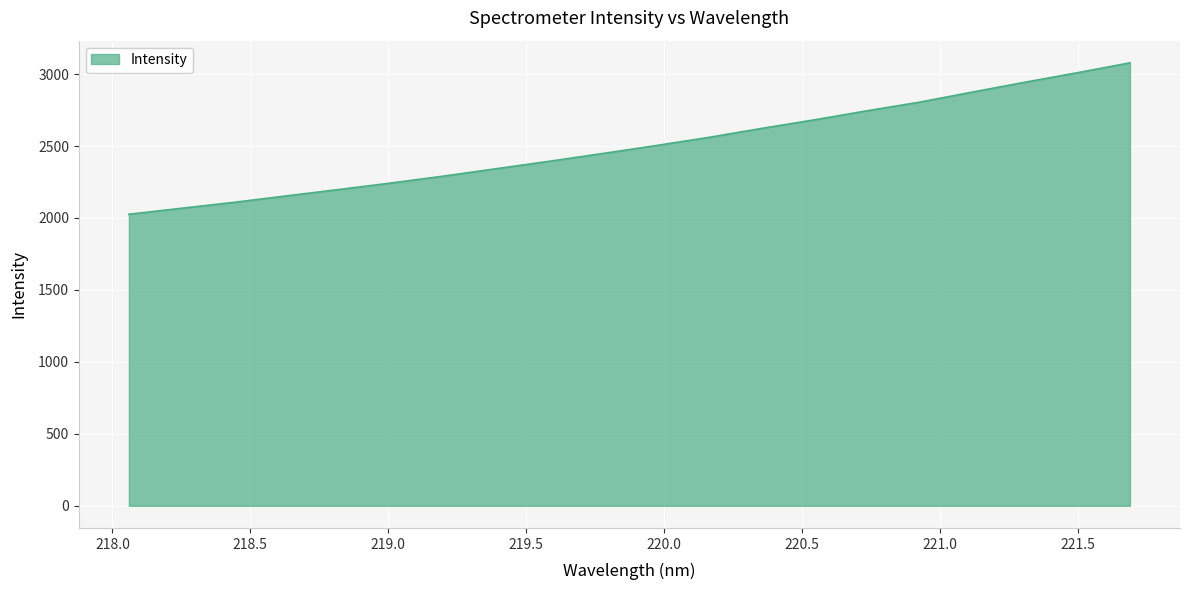

What is the difference between the maximum and minimum values?

1052.4